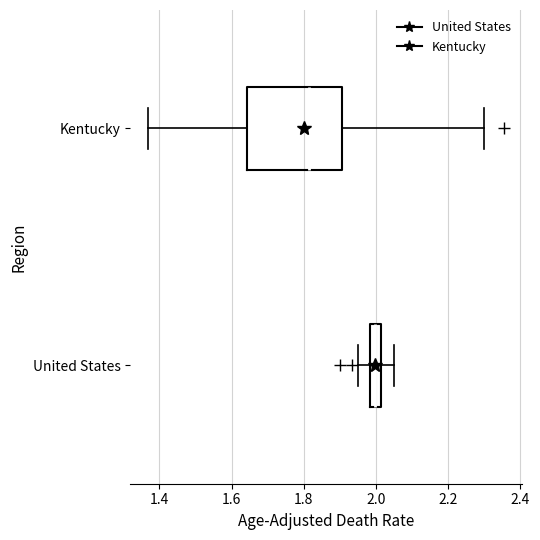

Which box's median line is the furthest to the left?

Kentucky